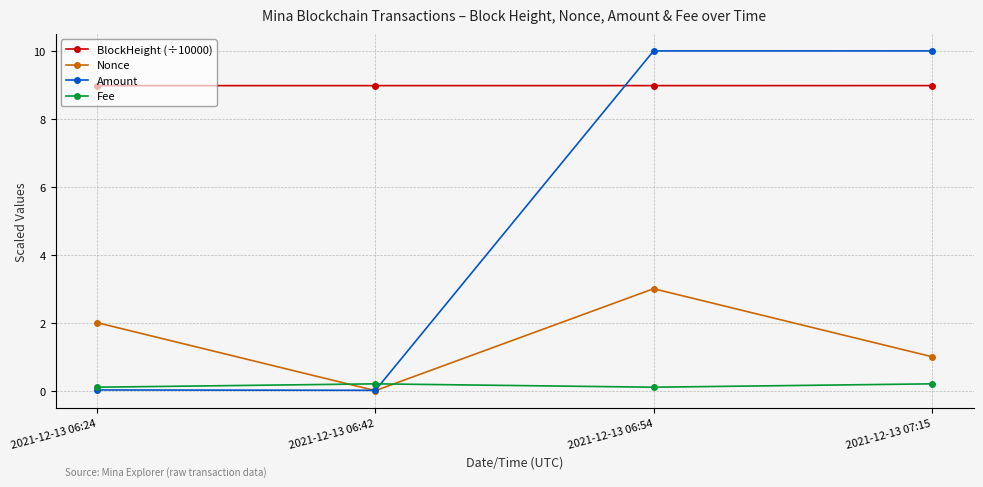

Rank the series at 2021-12-13 07:15 from lowest to highest value.

Fee, Nonce, BlockHeight (÷10000), Amount